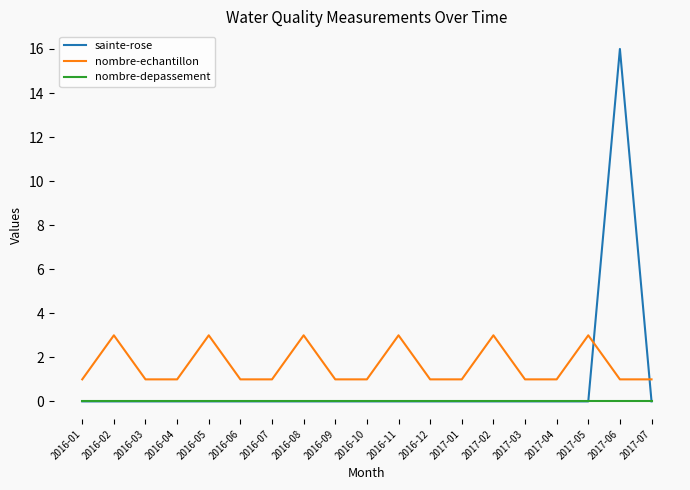

Rank the series by their average value, from lowest to highest.

nombre-depassement, sainte-rose, nombre-echantillon